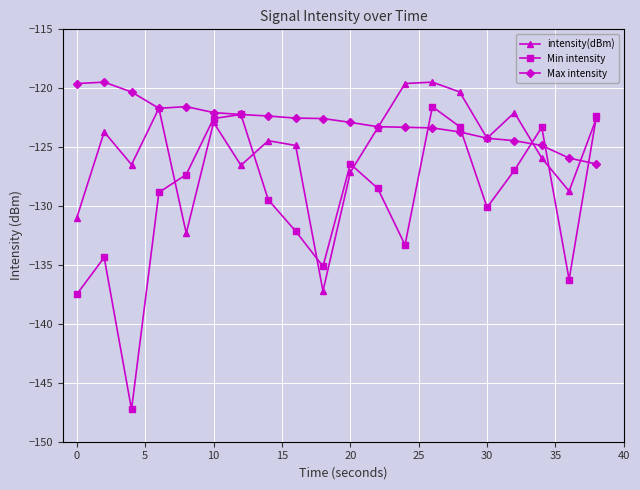

What is the value of the intensity(dBm) point at the 14th from the left?

-119.5